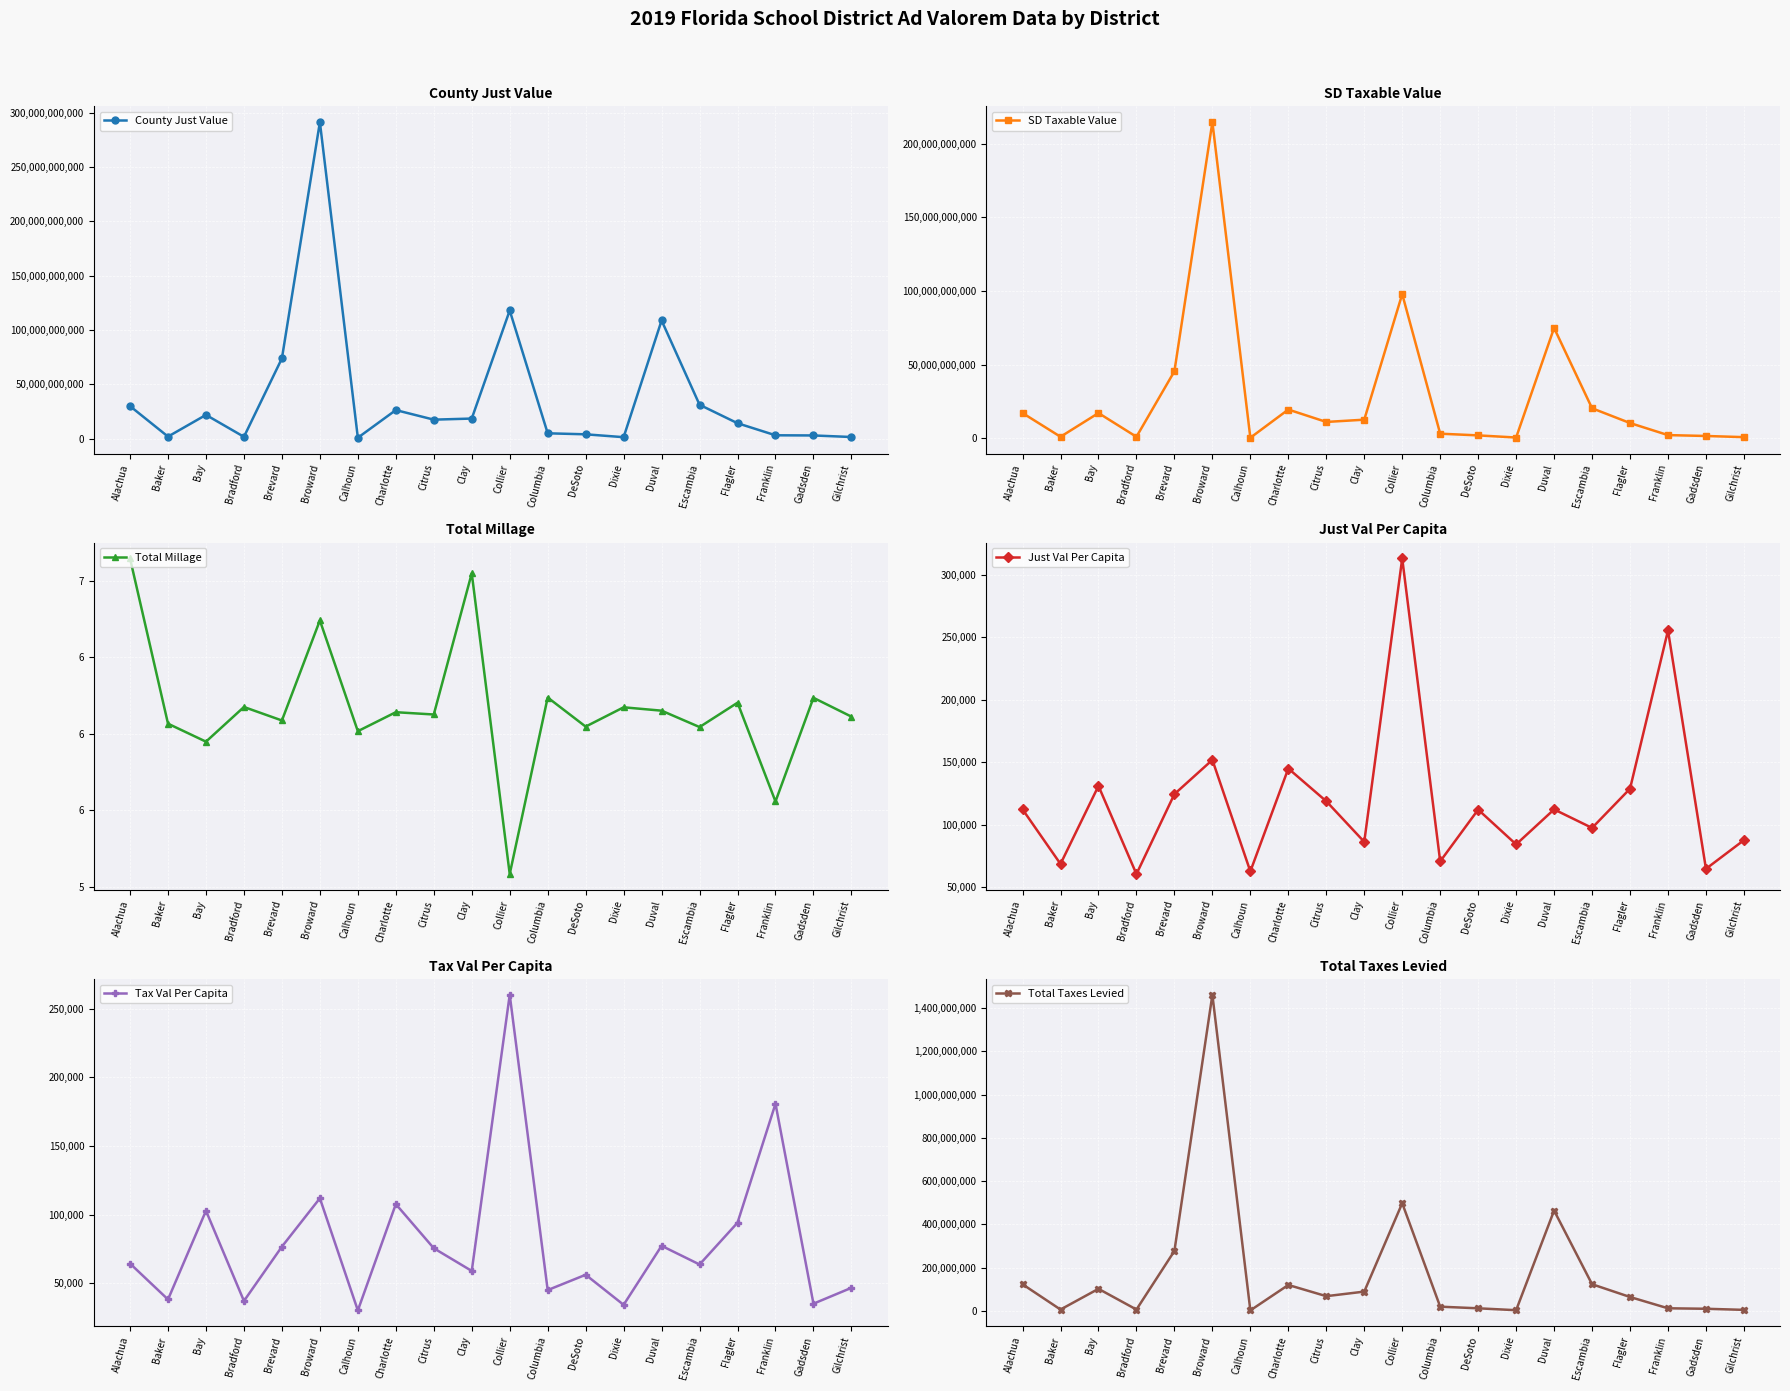

Which category has the lowest value across all series?

Collier